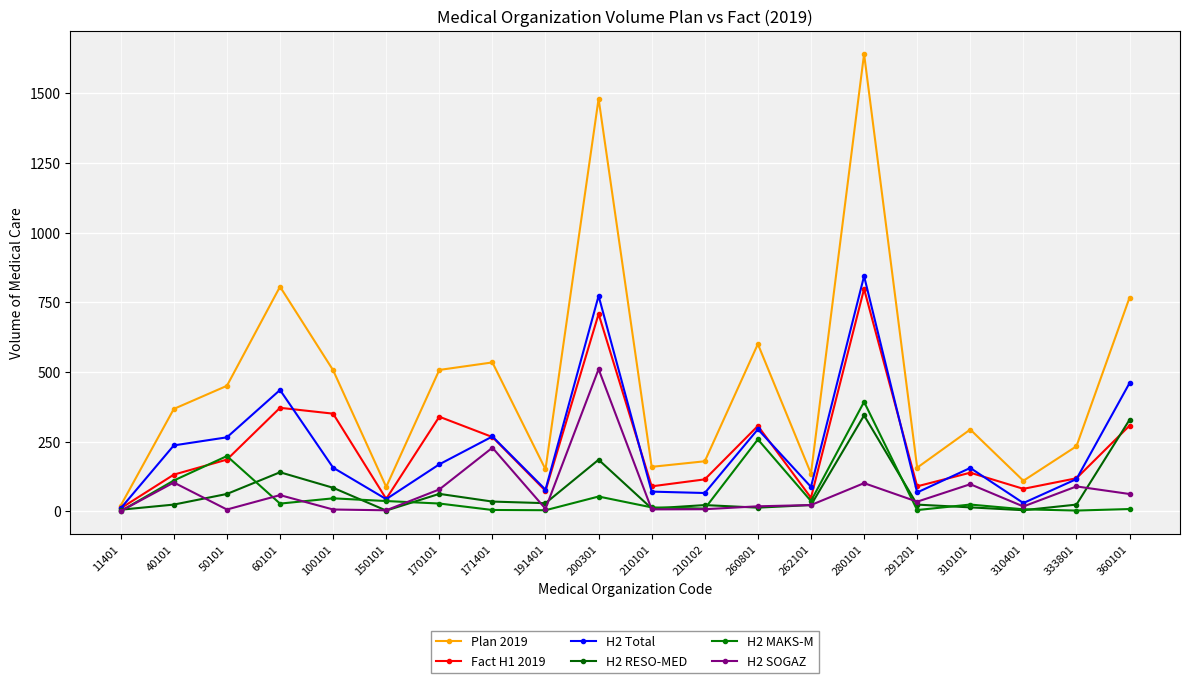

How many lines are shown in the chart?

6